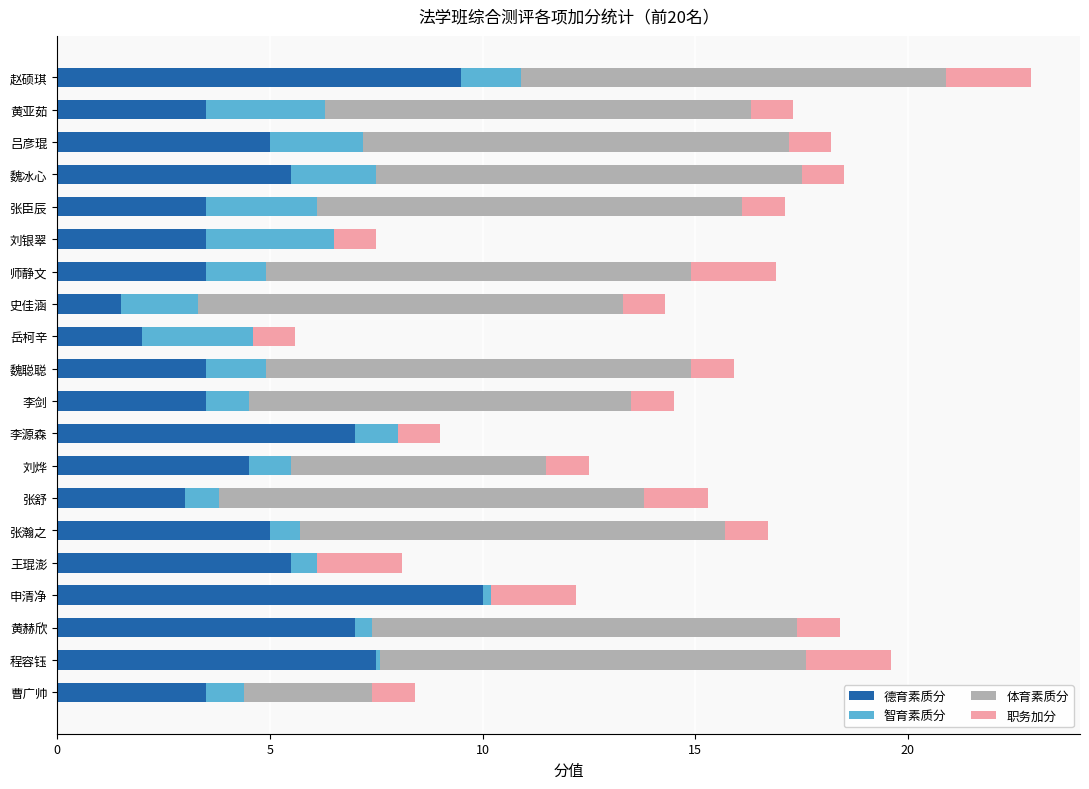

The 德育素质分 series shows 5.0 at 张瀚之. True or false?

True